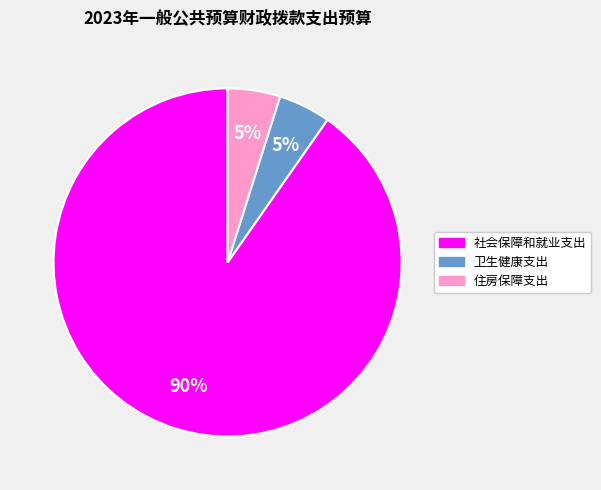

Count the number of slices in the pie.

3